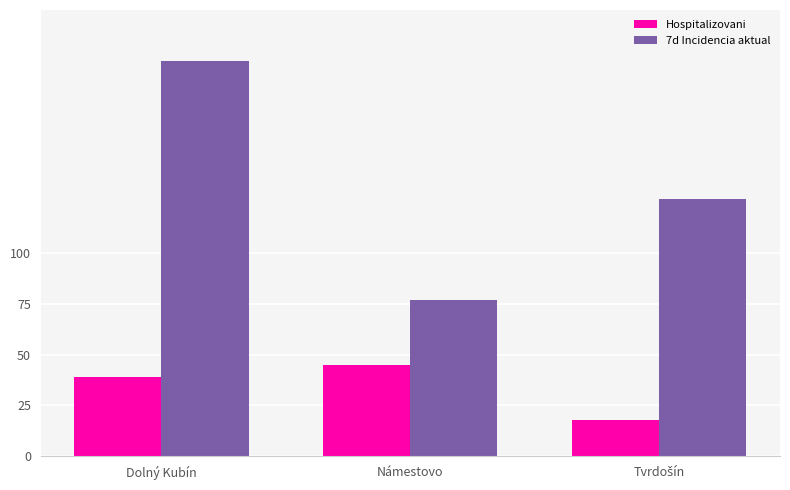

What is the sum of all Hospitalizovani values?

102